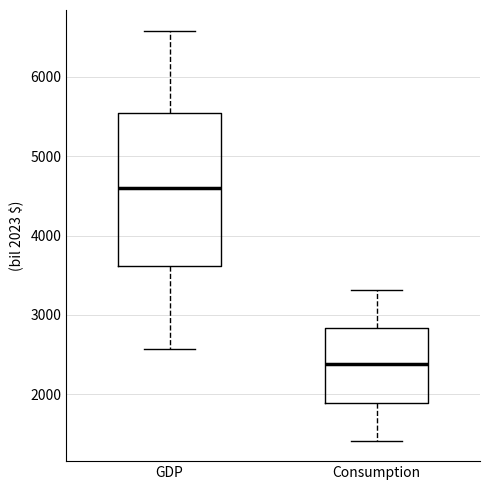

Reading left to right, read every box against the y-axis: the position of its median line, the range the box covers, and the ends of its whiskers. The values are not printed on the chart, so give them approximately, as read against the axis.

GDP: median 4600, box 3600 to 5500, whiskers 2600 to 6600
Consumption: median 2400, box 1900 to 2800, whiskers 1400 to 3300